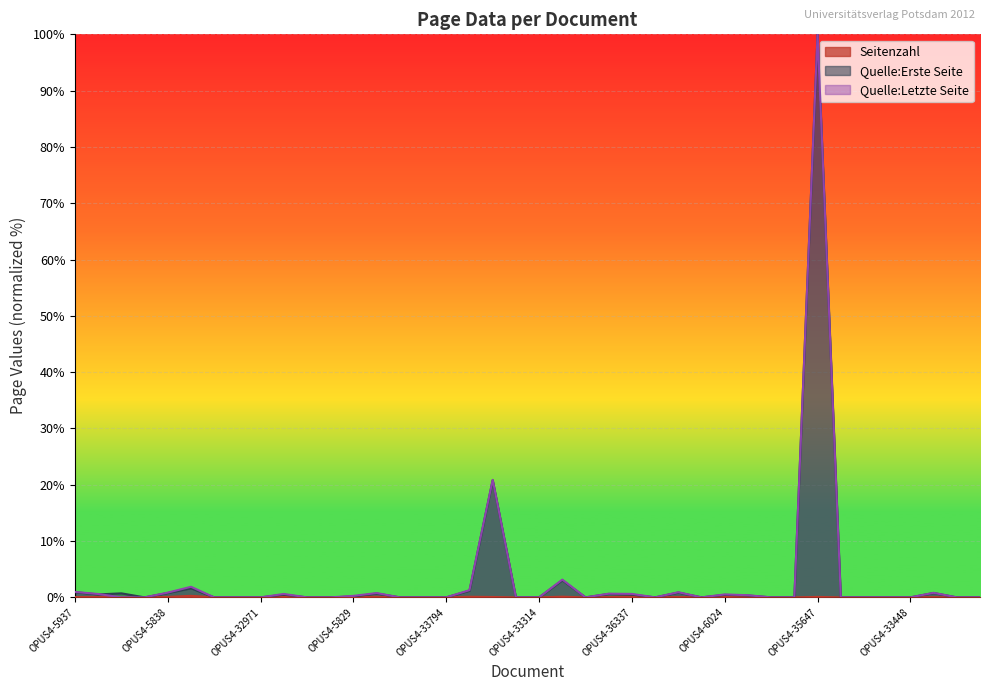

Reading left to right, transcribe all the data shown in this chart.

Seitenzahl: OPUS4-5937=0.1	OPUS4-5933=0.1	OPUS4-5927=0.0	OPUS4-6106=0.0	OPUS4-5838=0.1	OPUS4-8919=0.3	OPUS4-5581=0.0	OPUS4-33316=0.0	OPUS4-32971=0.0	OPUS4-47723=0.1	OPUS4-5588=0.0	OPUS4-33509=0.0	OPUS4-5829=0.1	OPUS4-35982=0.1	OPUS4-33173=0.0	OPUS4-33369=0.0	OPUS4-33794=0.0	OPUS4-35565=0.1	OPUS4-36127=0.1	OPUS4-33313=0.0	OPUS4-33314=0.0	OPUS4-36094=0.1	OPUS4-34145=0.0	OPUS4-36369=0.1	OPUS4-36337=0.1	OPUS4-33796=0.0	OPUS4-5839=0.1	OPUS4-33477=0.0	OPUS4-6024=0.1	OPUS4-8132=0.1	OPUS4-33245=0.0	OPUS4-6030=0.0	OPUS4-35647=0.1	OPUS4-33750=0.0	OPUS4-33857=0.0	OPUS4-33801=0.0	OPUS4-33448=0.0	OPUS4-6029=0.0	OPUS4-5569=0.0	OPUS4-33797=0.0
Quelle:Erste Seite: OPUS4-5937=0.9	OPUS4-5933=0.5	OPUS4-5927=0.7	OPUS4-6106=0.0	OPUS4-5838=0.8	OPUS4-8919=1.6	OPUS4-5581=0.0	OPUS4-33316=0.0	OPUS4-32971=0.0	OPUS4-47723=0.5	OPUS4-5588=0.0	OPUS4-33509=0.0	OPUS4-5829=0.1	OPUS4-35982=0.7	OPUS4-33173=0.0	OPUS4-33369=0.0	OPUS4-33794=0.0	OPUS4-35565=1.2	OPUS4-36127=20.8	OPUS4-33313=0.0	OPUS4-33314=0.0	OPUS4-36094=3.0	OPUS4-34145=0.0	OPUS4-36369=0.6	OPUS4-36337=0.5	OPUS4-33796=0.0	OPUS4-5839=0.9	OPUS4-33477=0.0	OPUS4-6024=0.4	OPUS4-8132=0.3	OPUS4-33245=0.0	OPUS4-6030=0.0	OPUS4-35647=99.9	OPUS4-33750=0.0	OPUS4-33857=0.0	OPUS4-33801=0.0	OPUS4-33448=0.0	OPUS4-6029=0.8	OPUS4-5569=0.0	OPUS4-33797=0.0
Quelle:Letzte Seite: OPUS4-5937=1.0	OPUS4-5933=0.6	OPUS4-5927=0.0	OPUS4-6106=0.0	OPUS4-5838=0.8	OPUS4-8919=1.9	OPUS4-5581=0.0	OPUS4-33316=0.0	OPUS4-32971=0.0	OPUS4-47723=0.6	OPUS4-5588=0.0	OPUS4-33509=0.0	OPUS4-5829=0.3	OPUS4-35982=0.8	OPUS4-33173=0.0	OPUS4-33369=0.0	OPUS4-33794=0.0	OPUS4-35565=1.3	OPUS4-36127=20.9	OPUS4-33313=0.0	OPUS4-33314=0.0	OPUS4-36094=3.2	OPUS4-34145=0.0	OPUS4-36369=0.7	OPUS4-36337=0.6	OPUS4-33796=0.0	OPUS4-5839=0.9	OPUS4-33477=0.0	OPUS4-6024=0.5	OPUS4-8132=0.4	OPUS4-33245=0.0	OPUS4-6030=0.0	OPUS4-35647=100.0	OPUS4-33750=0.0	OPUS4-33857=0.0	OPUS4-33801=0.0	OPUS4-33448=0.0	OPUS4-6029=0.8	OPUS4-5569=0.0	OPUS4-33797=0.0